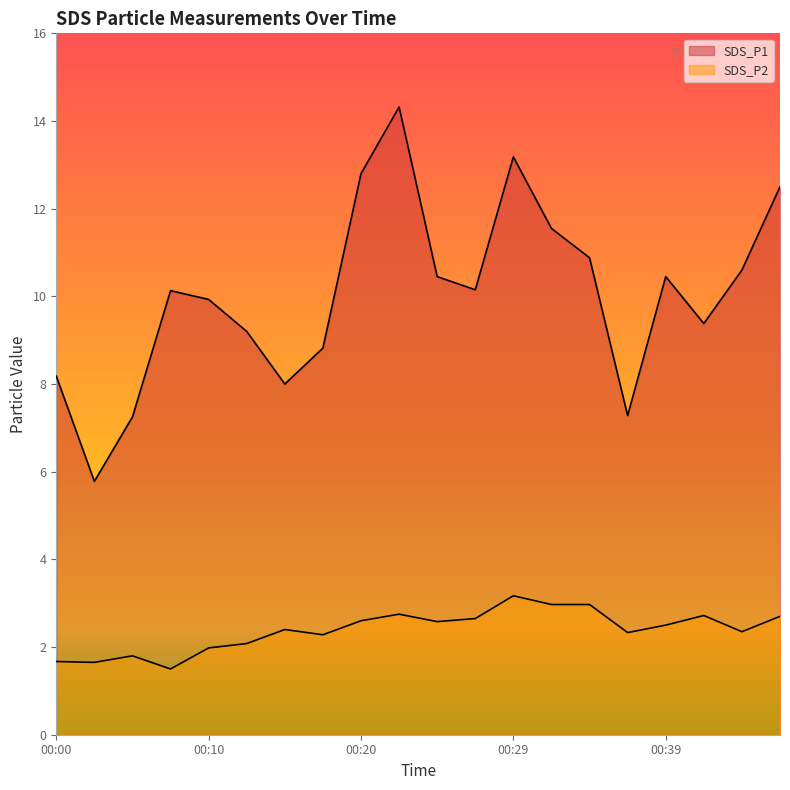

What is the smallest value displayed?

1.5